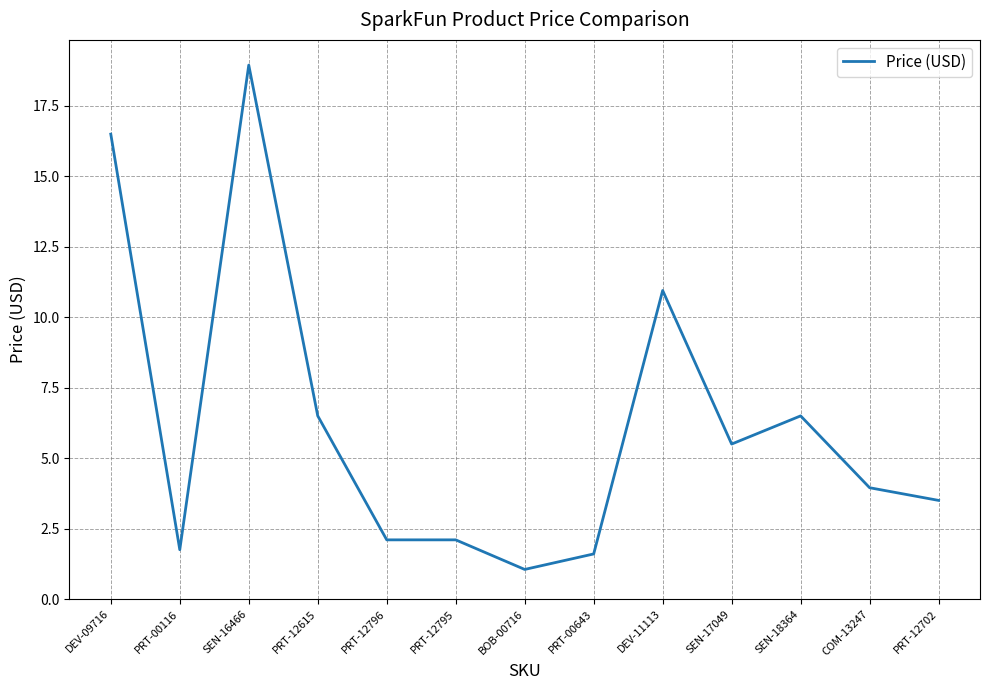

Which label corresponds to the smallest value in the chart?

BOB-00716